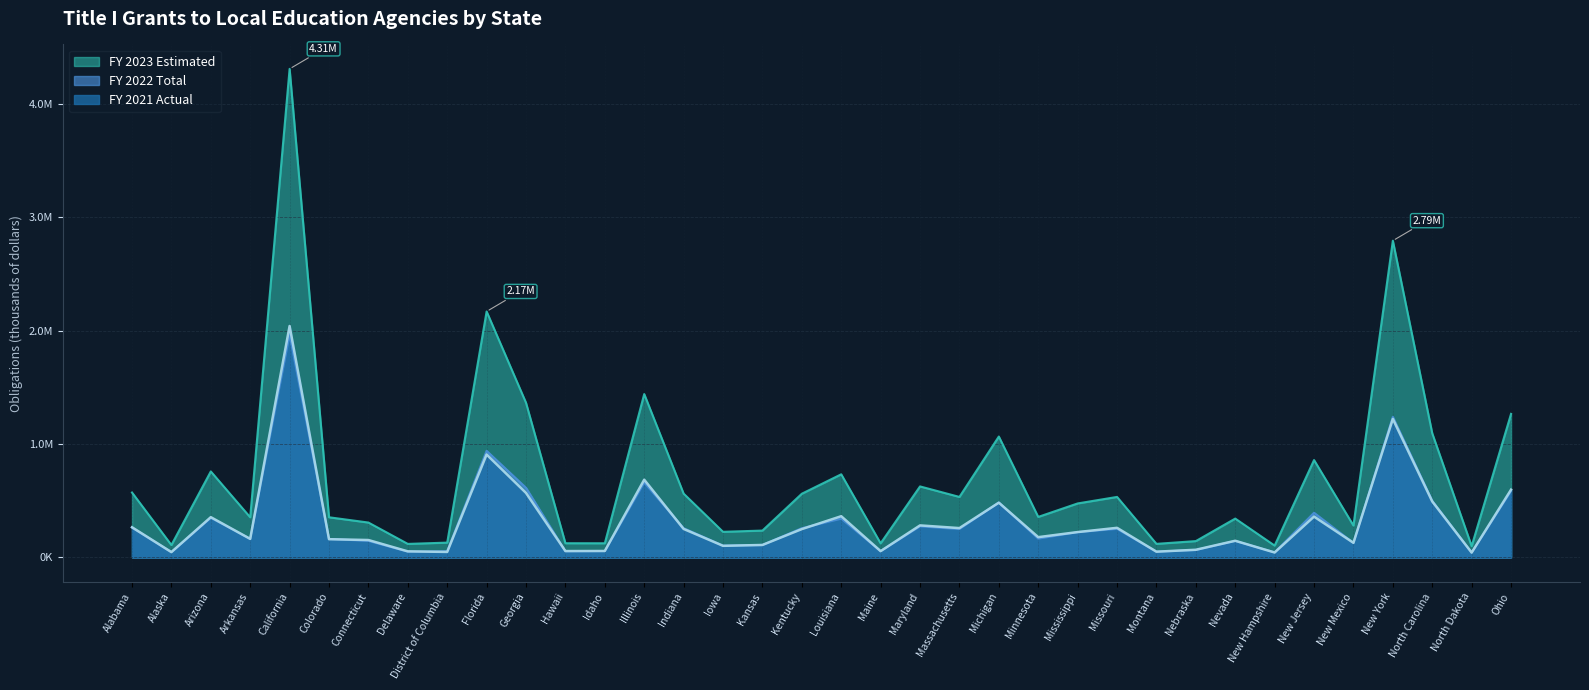

What is the difference between the FY 2021 Actual values at Montana and Nebraska?

16780